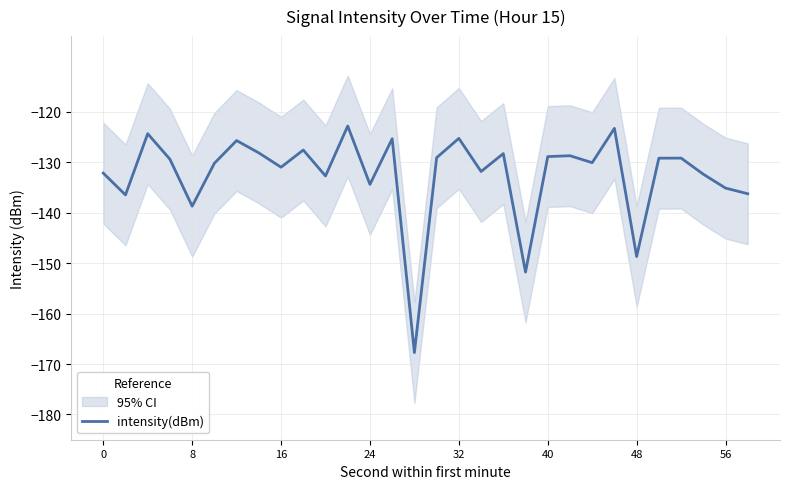

How many interior local peaks (higher than both neighbors) does the data have?

10